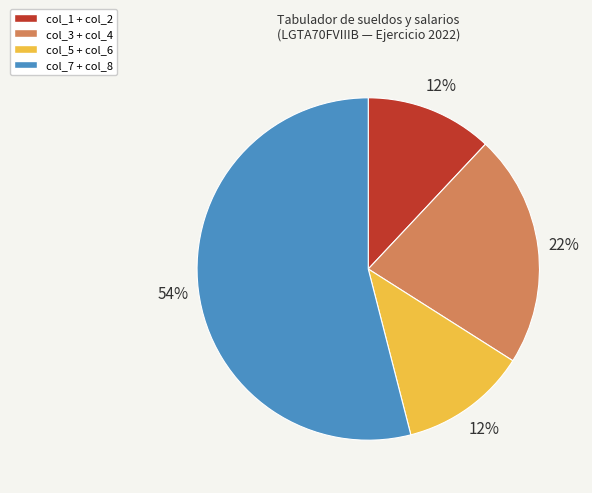

To the nearest percent, what is the difference between the largest and smallest slice percentages?

42%